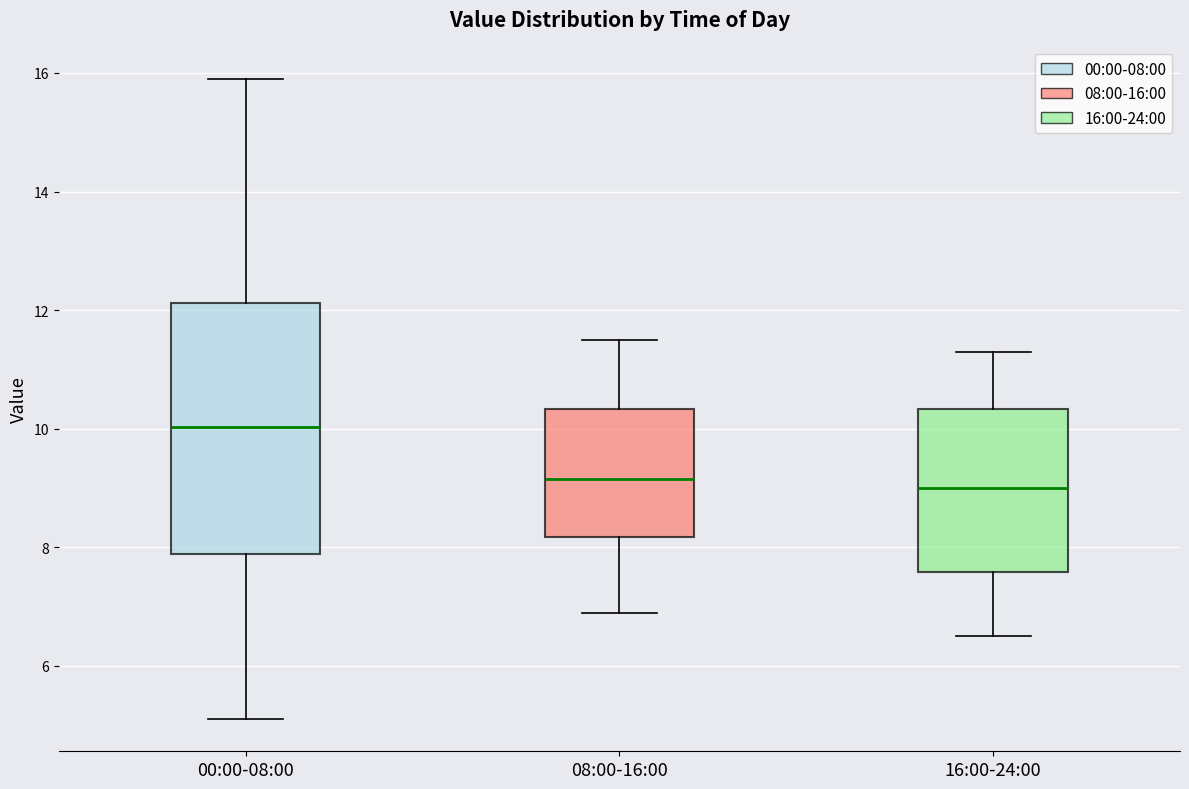

Reading left to right, read every box against the y-axis: the position of its median line, the range the box covers, and the ends of its whiskers. The values are not printed on the chart, so give them approximately, as read against the axis.

00:00-08:00: median 10.0, box 7.8 to 12.2, whiskers 5.2 to 16.0
08:00-16:00: median 9.2, box 8.2 to 10.4, whiskers 7.0 to 11.6
16:00-24:00: median 9.0, box 7.6 to 10.4, whiskers 6.6 to 11.4